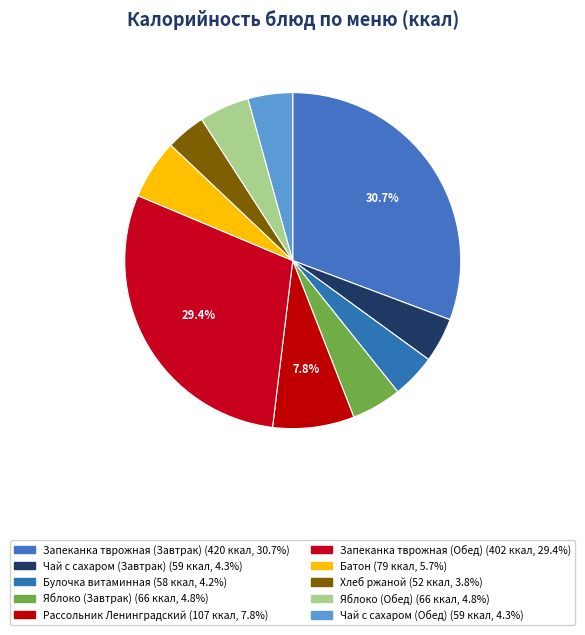

How many segments does this pie chart have?

10